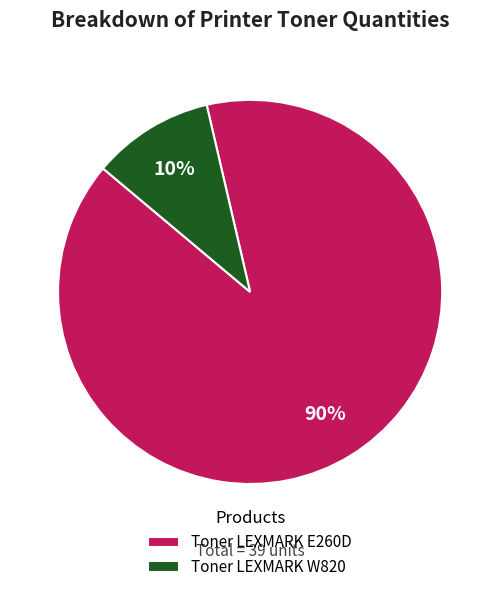

What is the largest slice in the pie chart?

Toner LEXMARK E260D